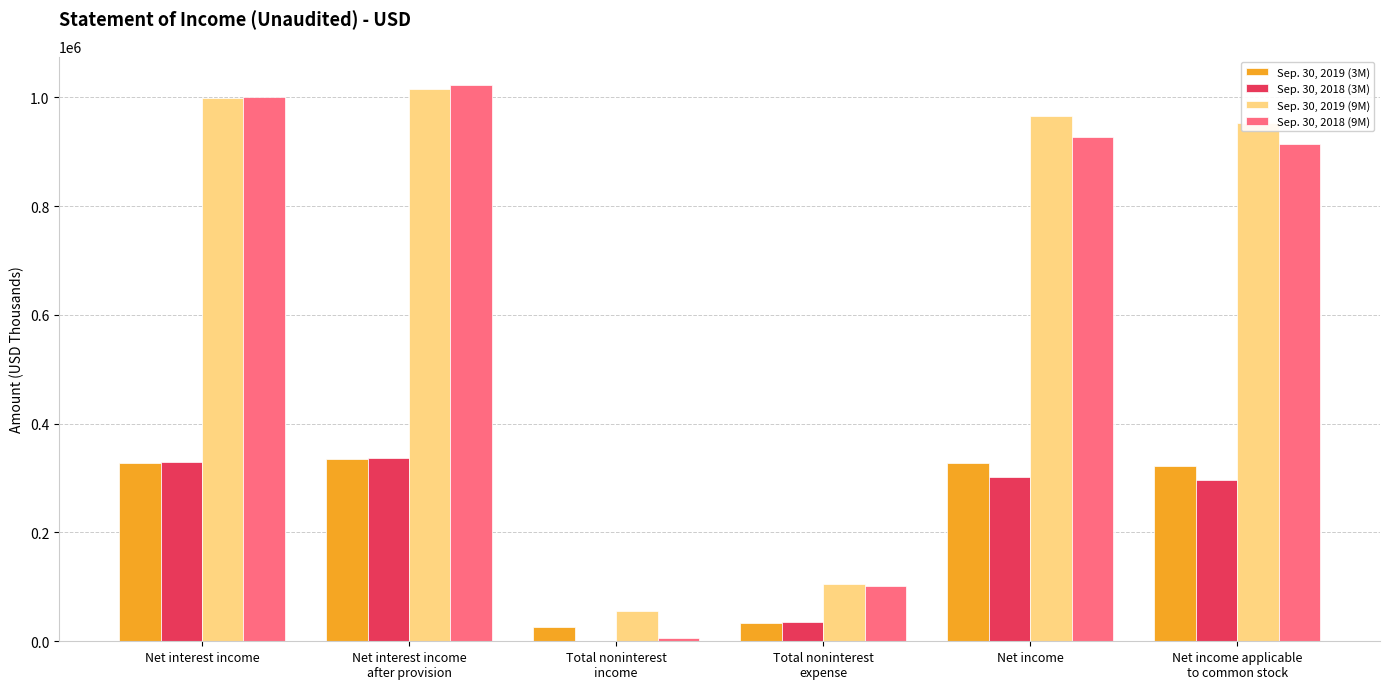

Which series has the largest total across all categories?

Sep. 30, 2019 (9M)